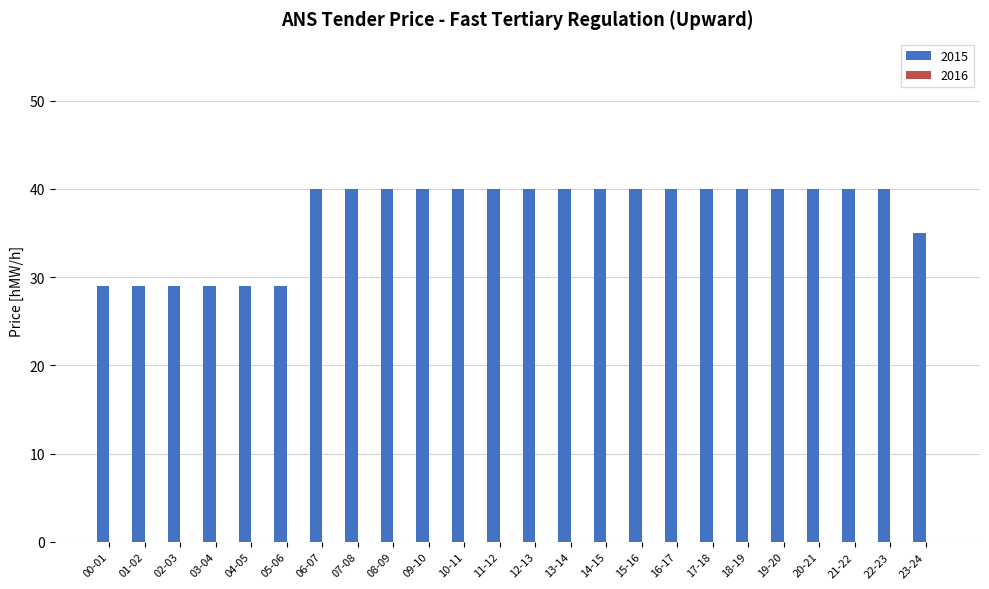

What is the greatest value displayed?

40